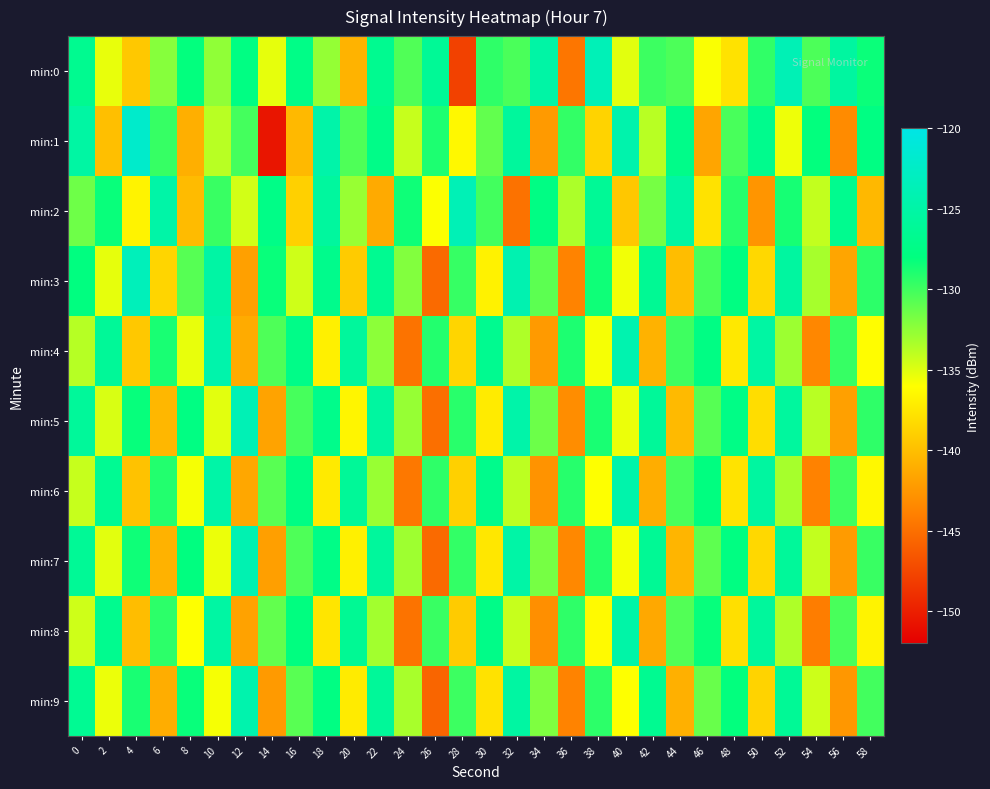

At 2, list the series in order from largest to smallest.

min:4, min:6, min:8, min:2, min:5, min:7, min:3, min:0, min:9, min:1